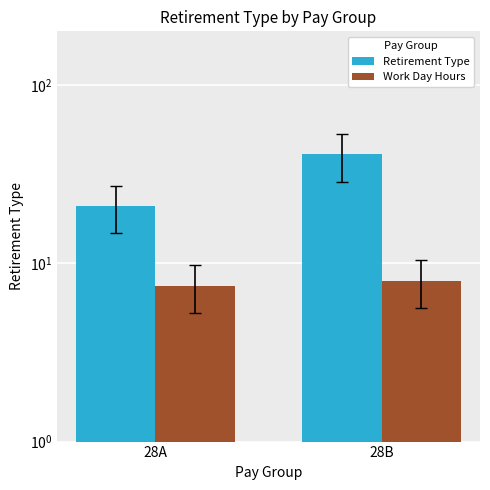

Reading right to left, what are all the values shown in this chart?

Retirement Type: 28B=41.0	28A=21.0
Work Day Hours: 28B=8.0	28A=7.5